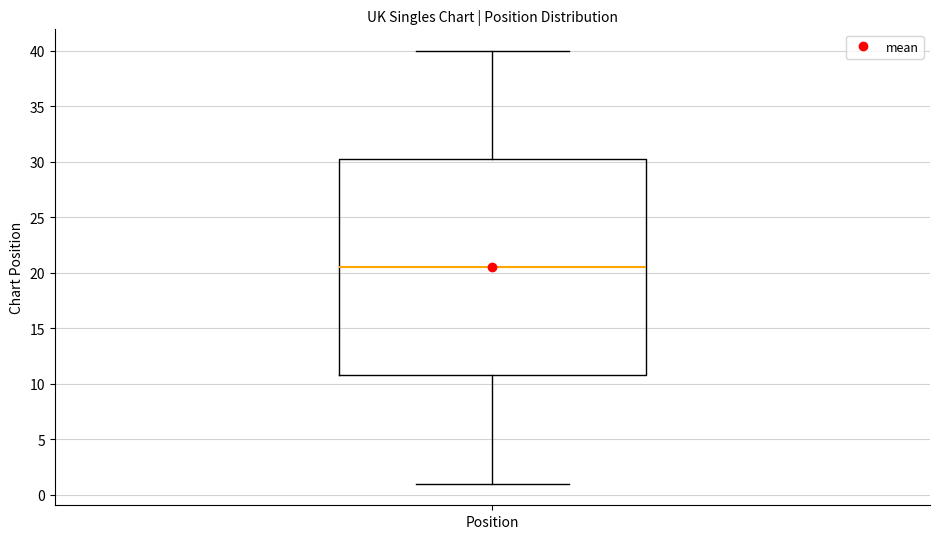

Transcribe this box plot: give where the median line is, the range the box spans, and where the two whiskers end, as read against the y-axis. The values are not printed on the chart, so give them approximately, as read against the axis.

median 20.5, box 11.0 to 30.5, whiskers 1.0 to 40.0